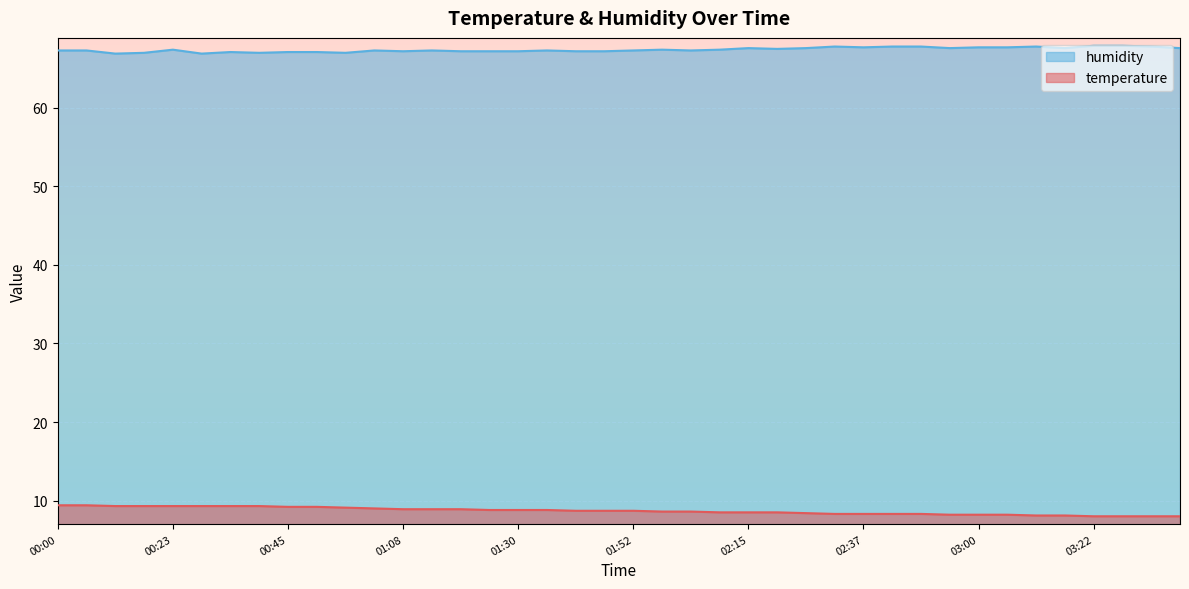

Which series has the largest range (max minus min)?

temperature